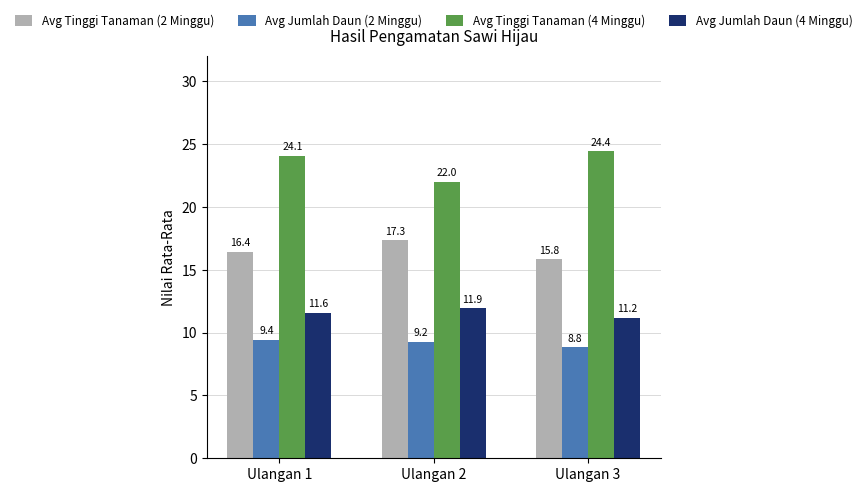

What is the difference between the maximum and minimum values in the Avg Tinggi Tanaman (4 Minggu) series?

2.4